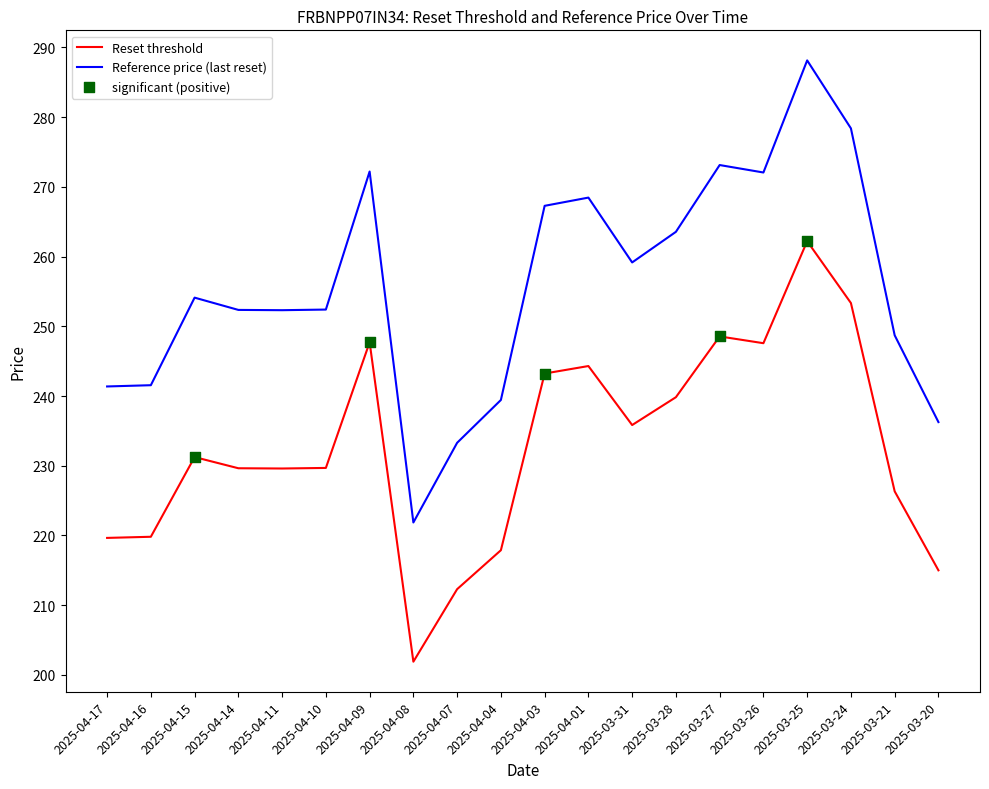

At which category is the sum across all series the highest?

2025-03-25